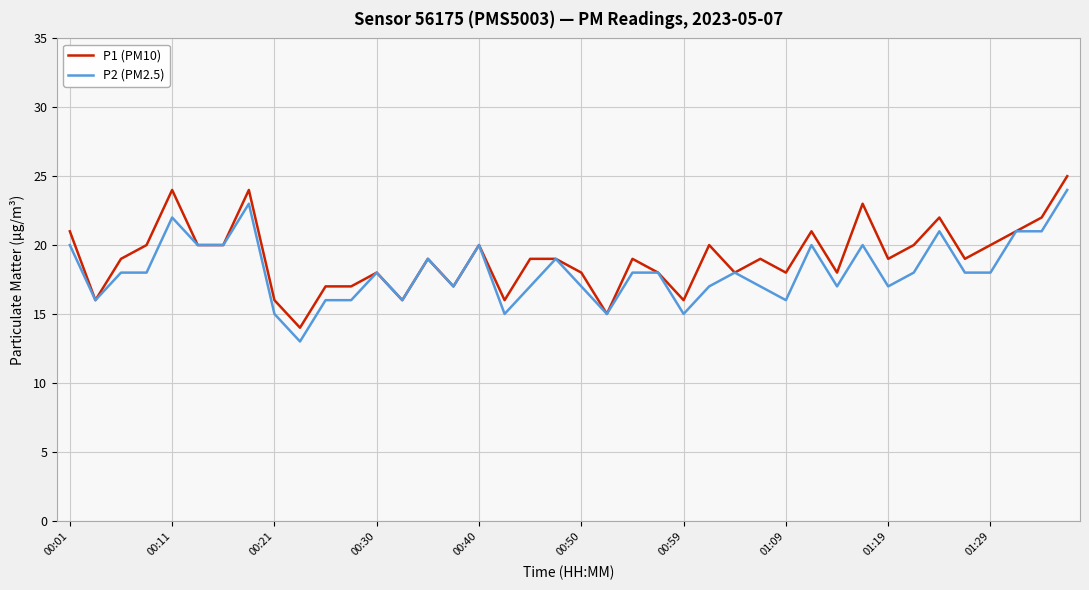

What are all the series names shown in the legend?

P1 (PM10), P2 (PM2.5)